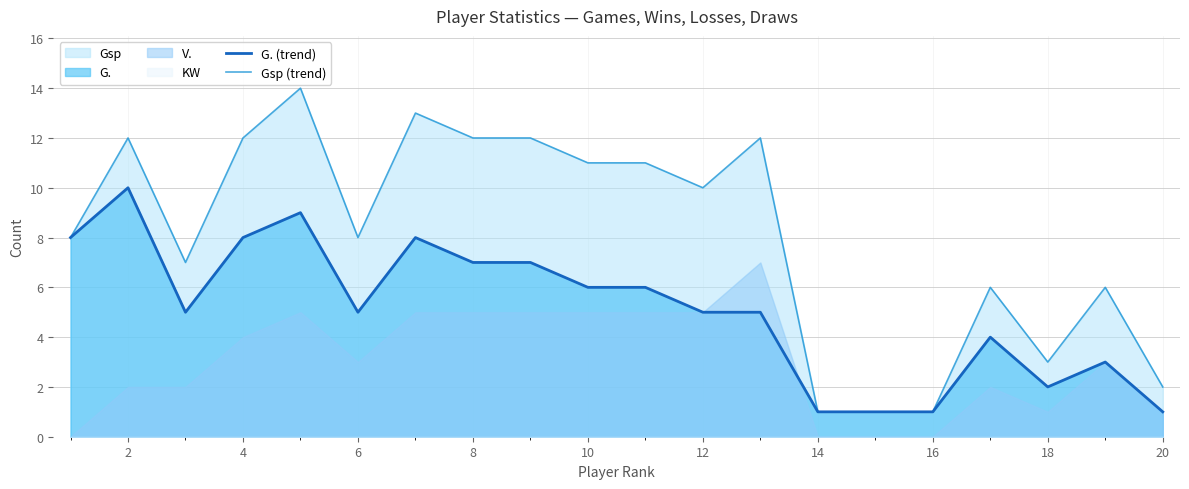

At how many categories does at least one series exceed 2?

16